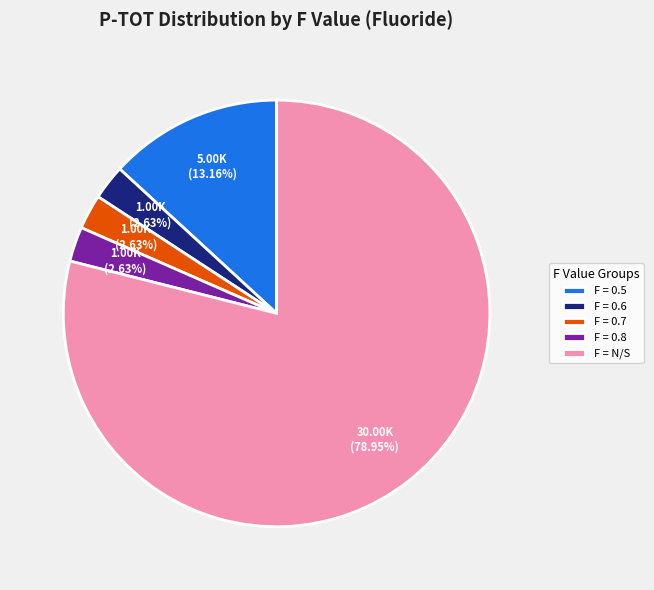

Which has a higher value, F = 0.5 or F = 0.7?

F = 0.5